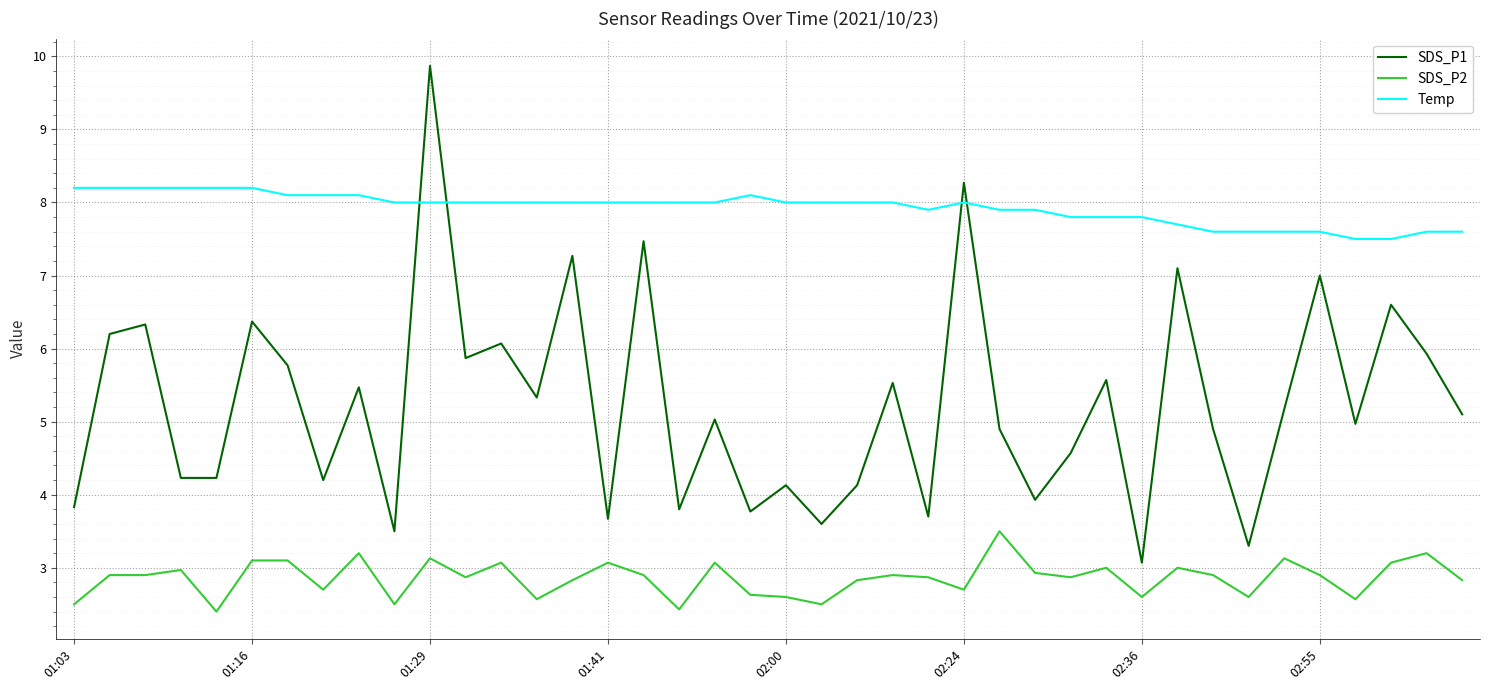

What is the average value of the SDS_P1 series?

5.2